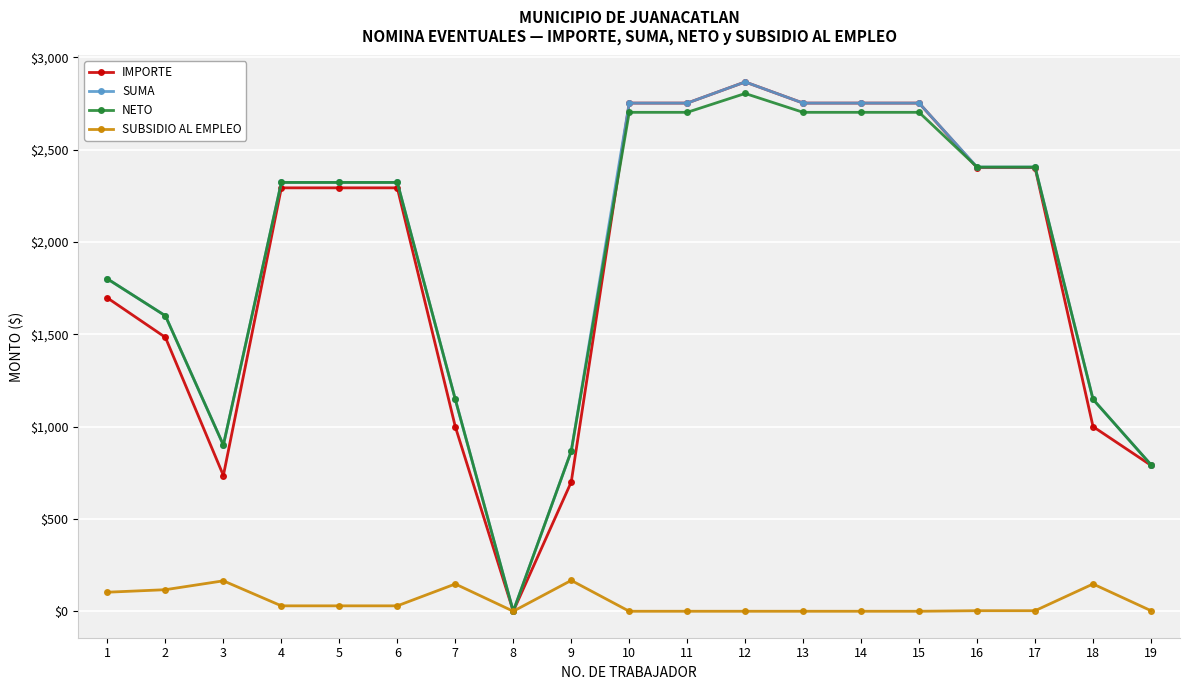

What is the total value across all series at 13?

8206.0